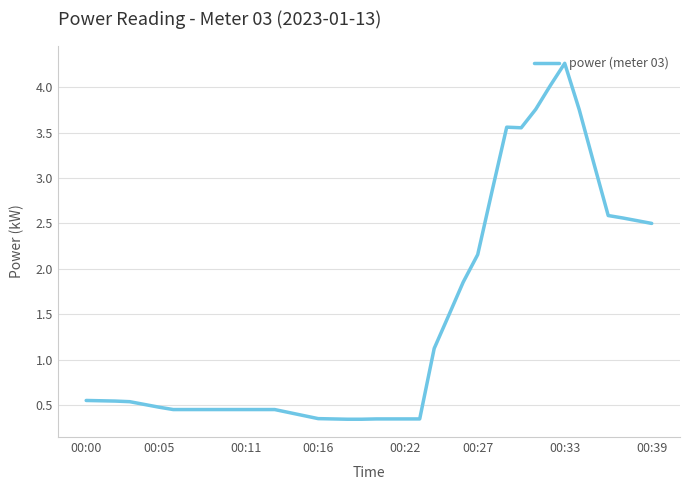

What is the maximum value shown in the chart?

4.3